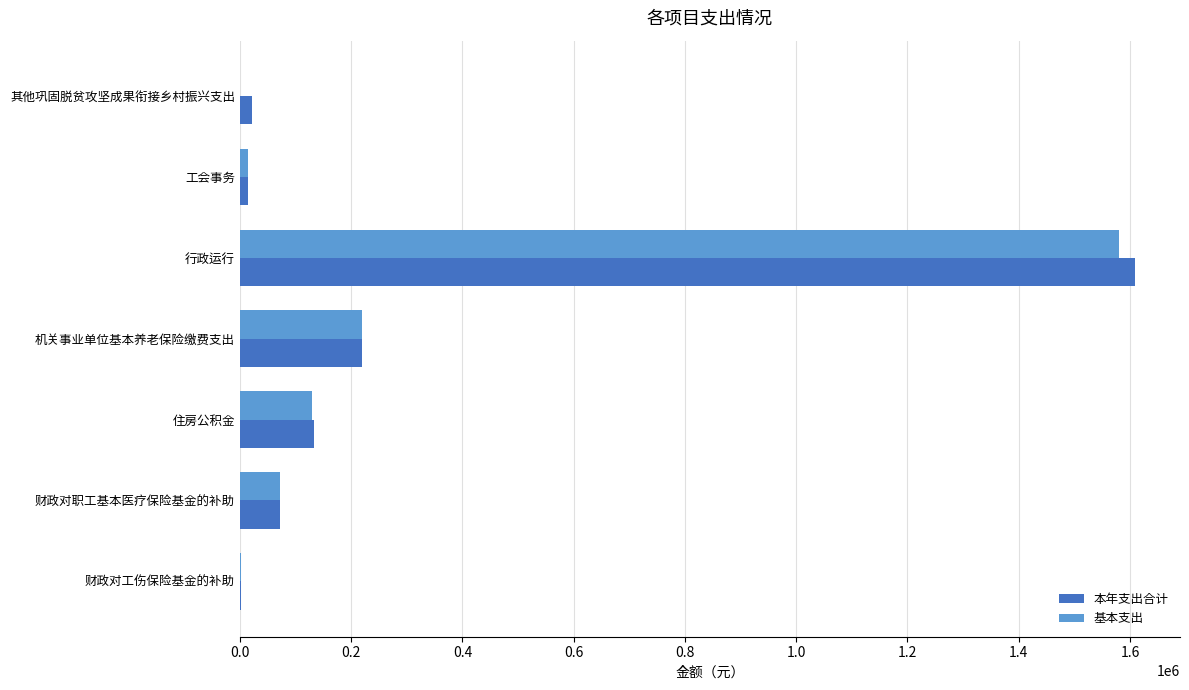

Read the 本年支出合计 value at 财政对职工基本医疗保险基金的补助.

72781.3